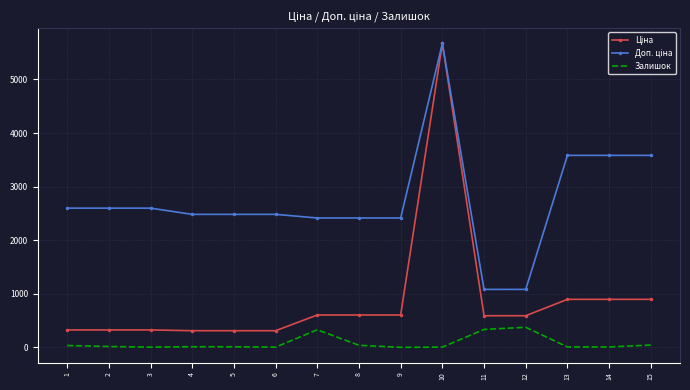

What is the total value across all series at 10?

11351.6